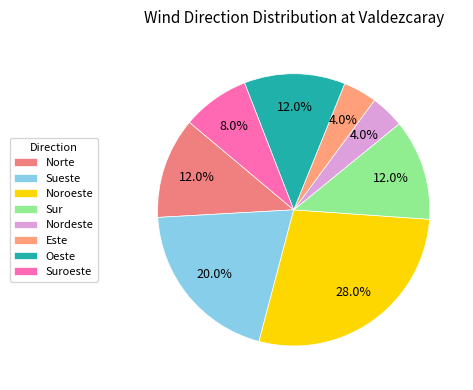

How many segments does this pie chart have?

8